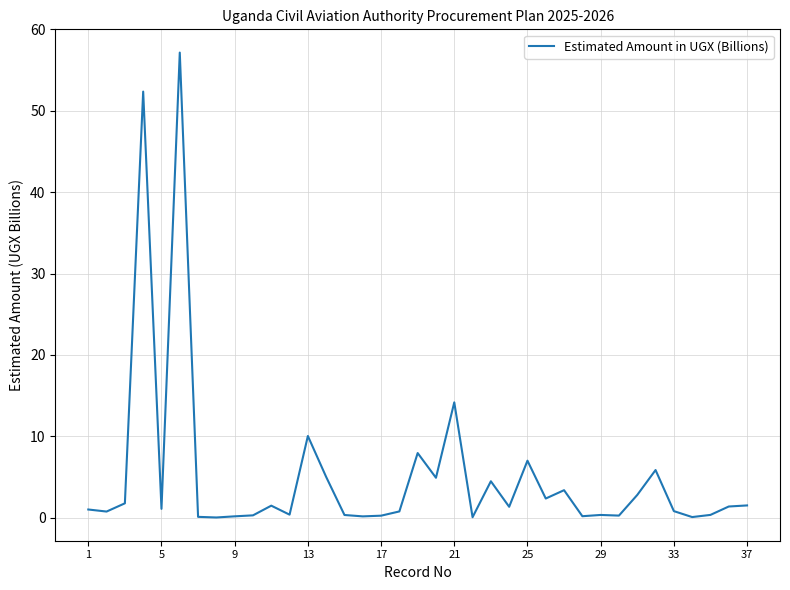

What is the greatest value displayed?

57.2